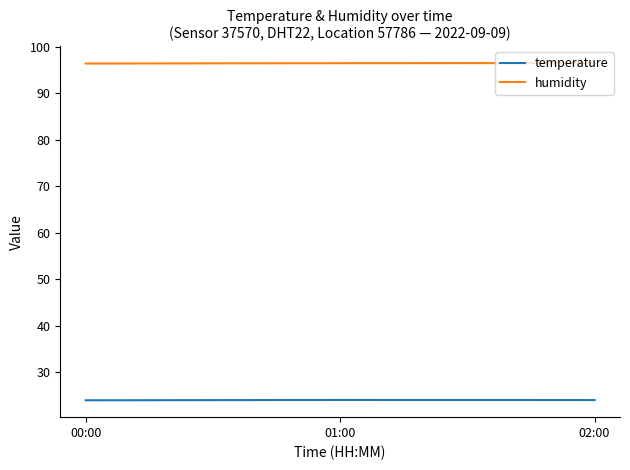

Is it true that humidity equals 44.8 at 02:00?

False